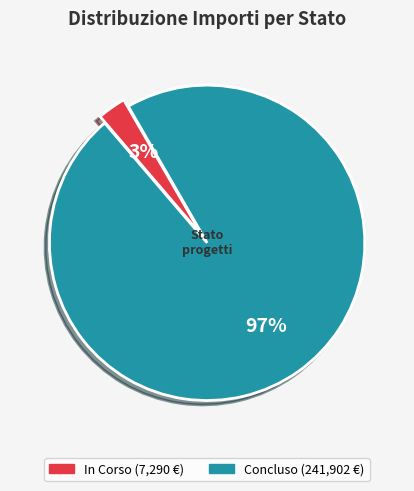

Is there any slice that represents more than half of the pie?

Yes